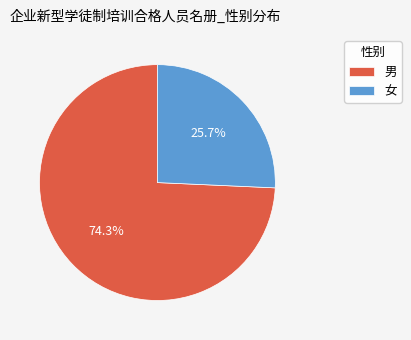

Approximately how many times larger is the value at 男 compared to 女?

2.9